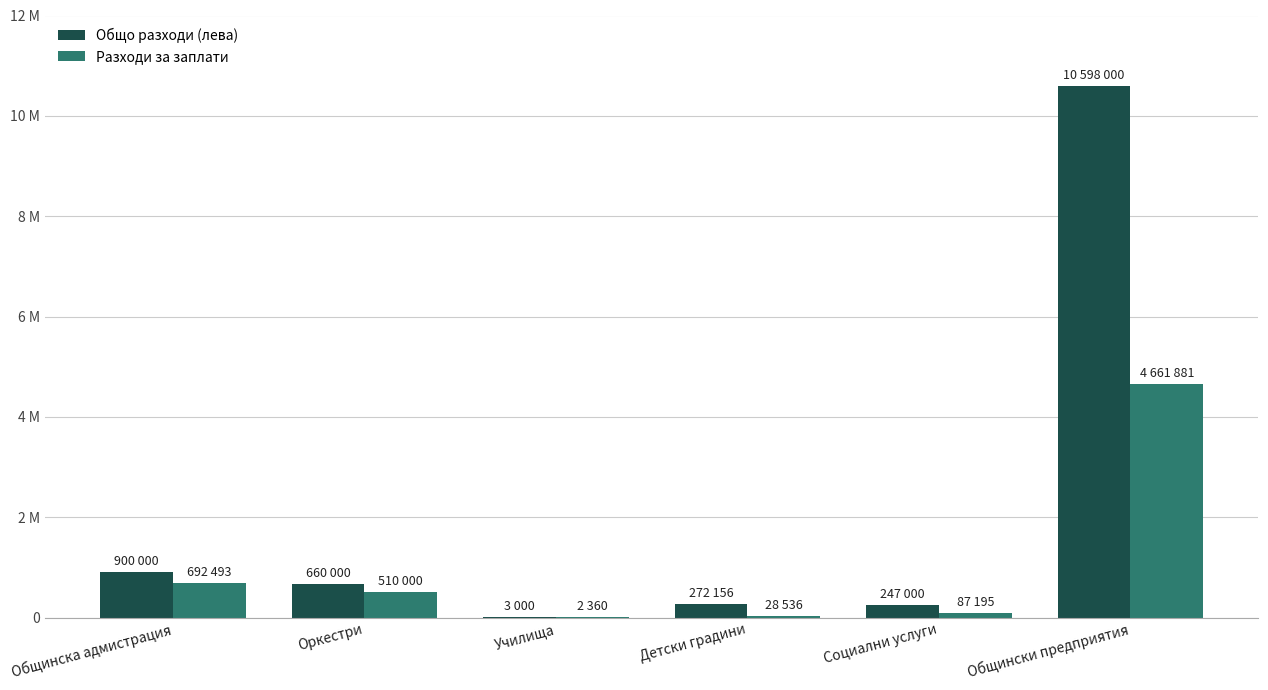

At which category is the sum across all series the highest?

Общински предприятия